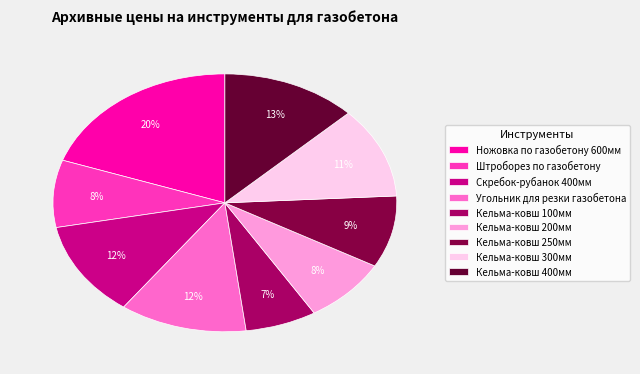

How many slices are in this pie chart?

9